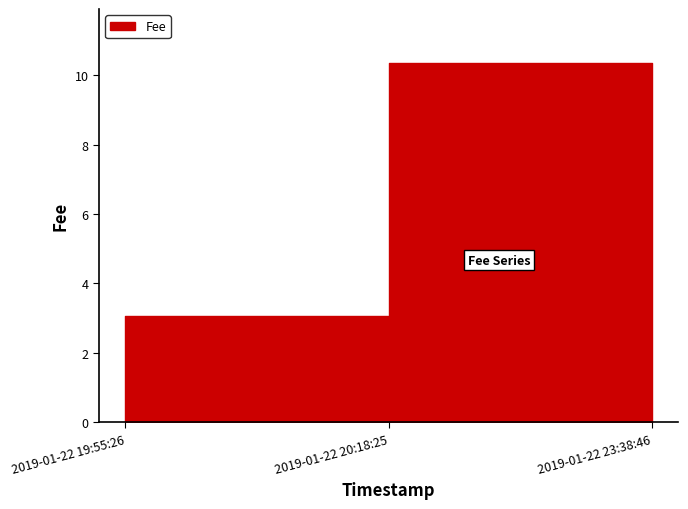

List the labels in order of value, largest first.

2019-01-22 23:38:46, 2019-01-22 20:18:25, 2019-01-22 19:55:26